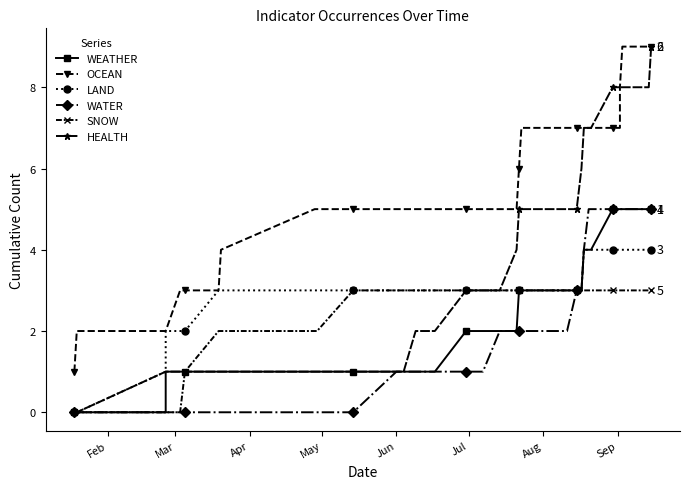

True or false: WATER and OCEAN intersect in this chart.

False